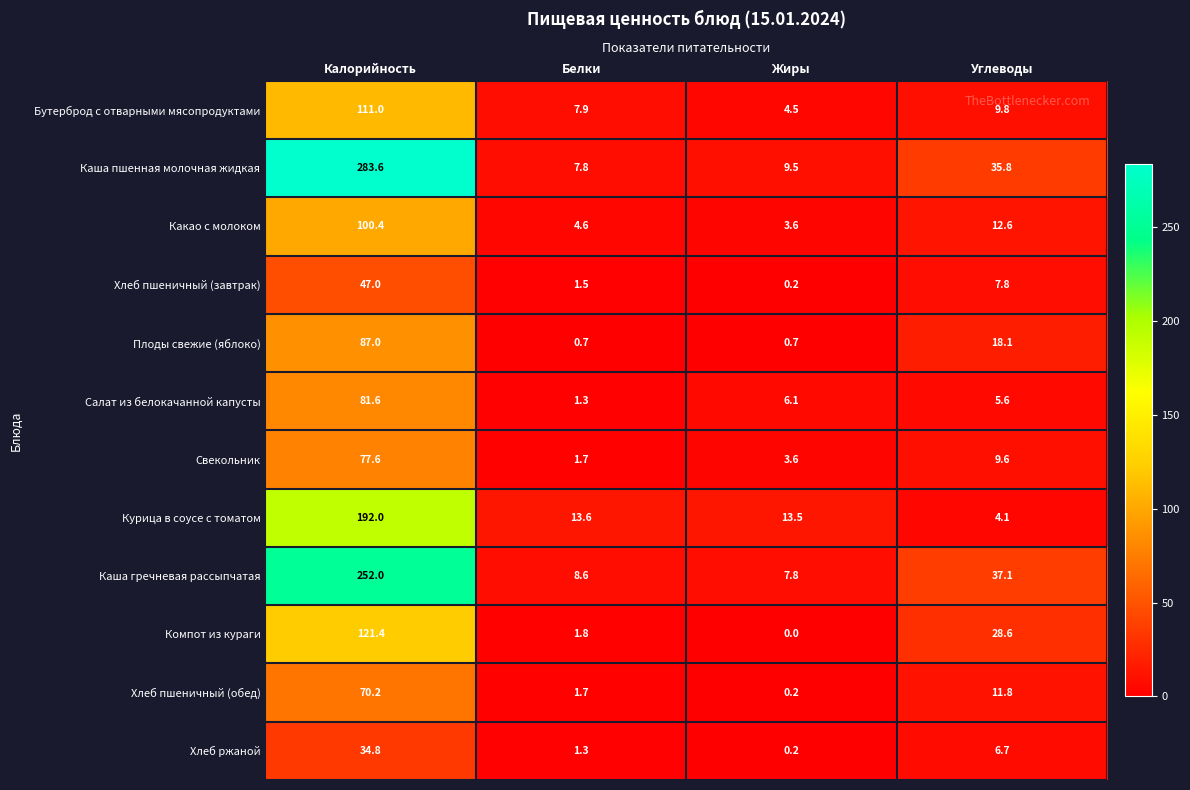

Which series has the widest spread of values?

Каша пшенная молочная жидкая